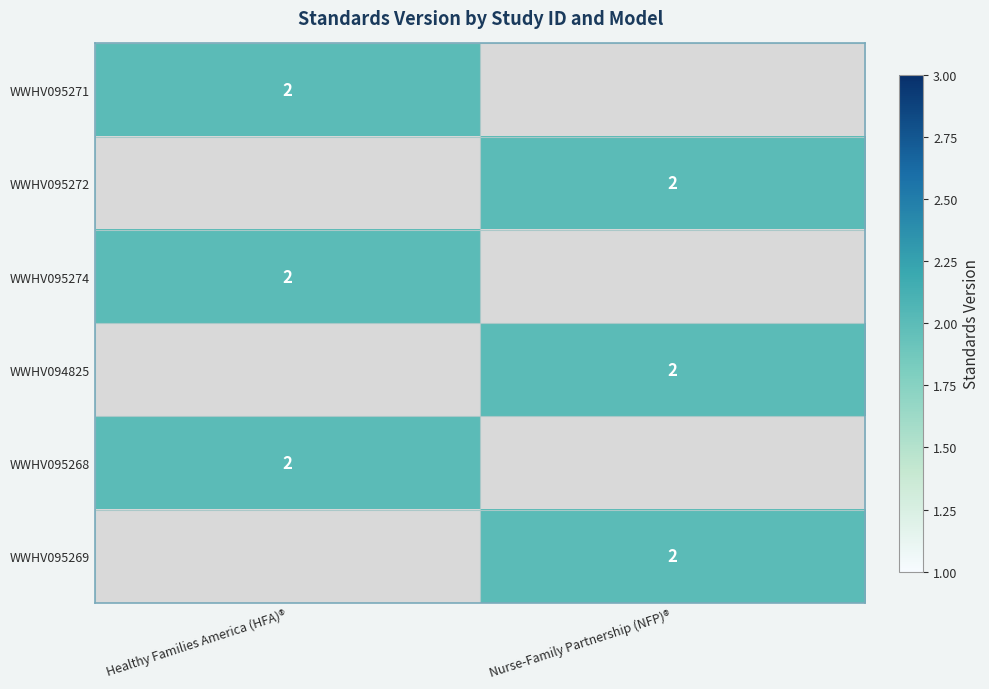

Is the value of WWHV095268 at Nurse-Family Partnership (NFP)® greater than the value of WWHV095269 at Healthy Families America (HFA)®?

No